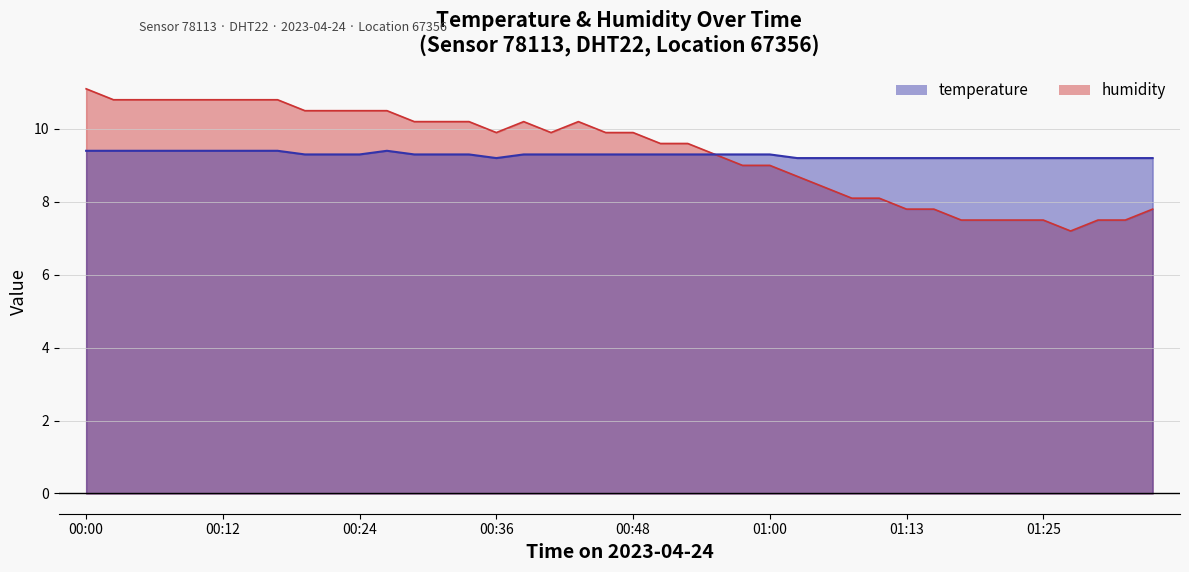

At how many categories does at least one series exceed 9?

40